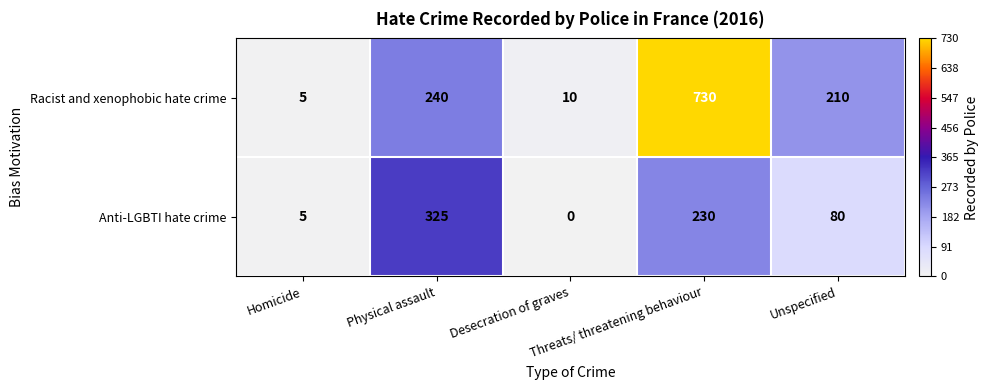

Rank the series by their maximum value, from lowest to highest.

Anti-LGBTI hate crime, Racist and xenophobic hate crime